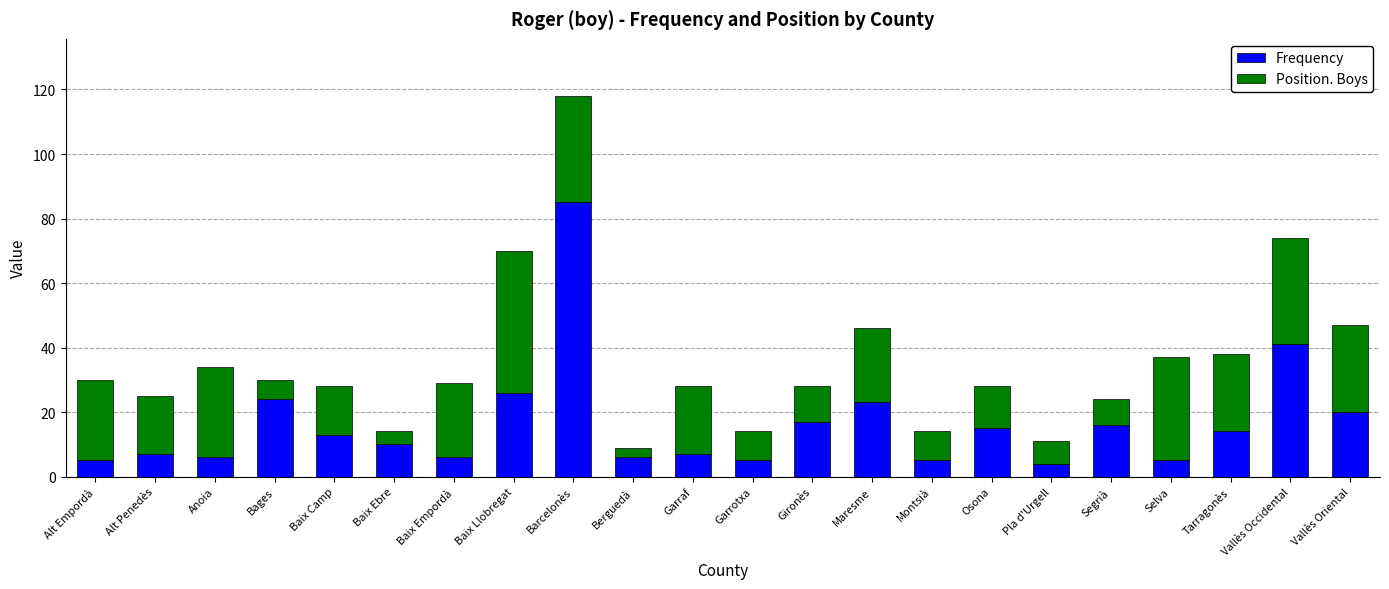

What is the total value across all series at Anoia?

34